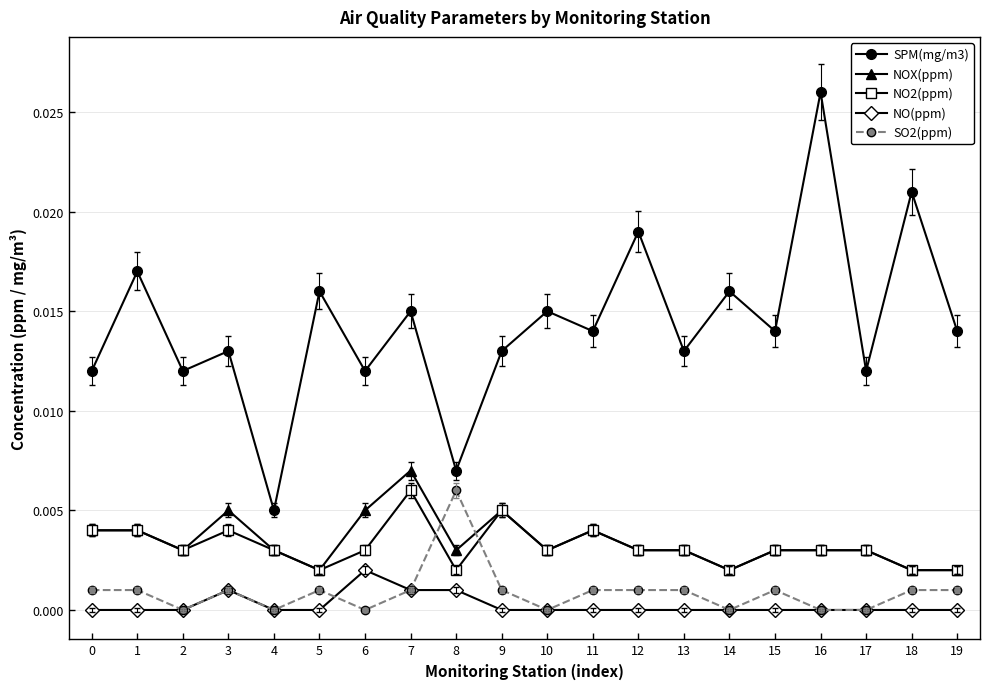

Which series has the widest spread of values?

SPM(mg/m3)